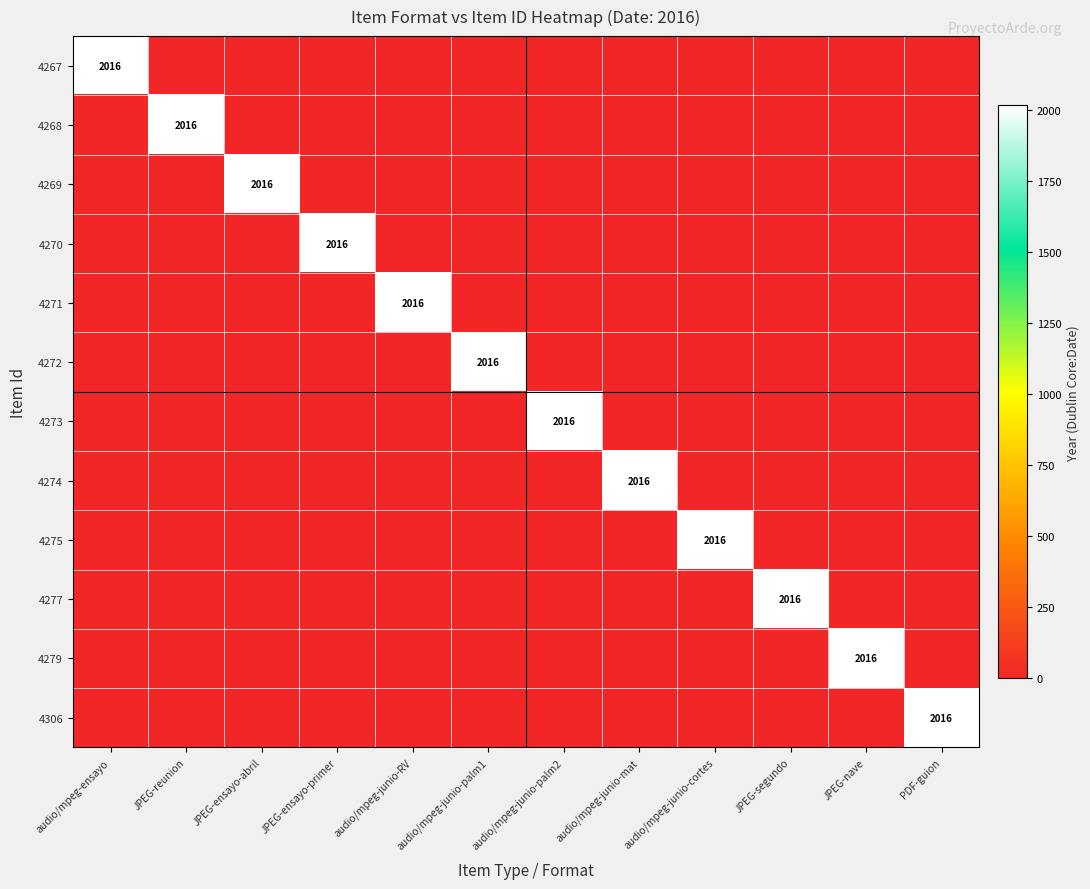

Which series has the largest total across all categories?

4267